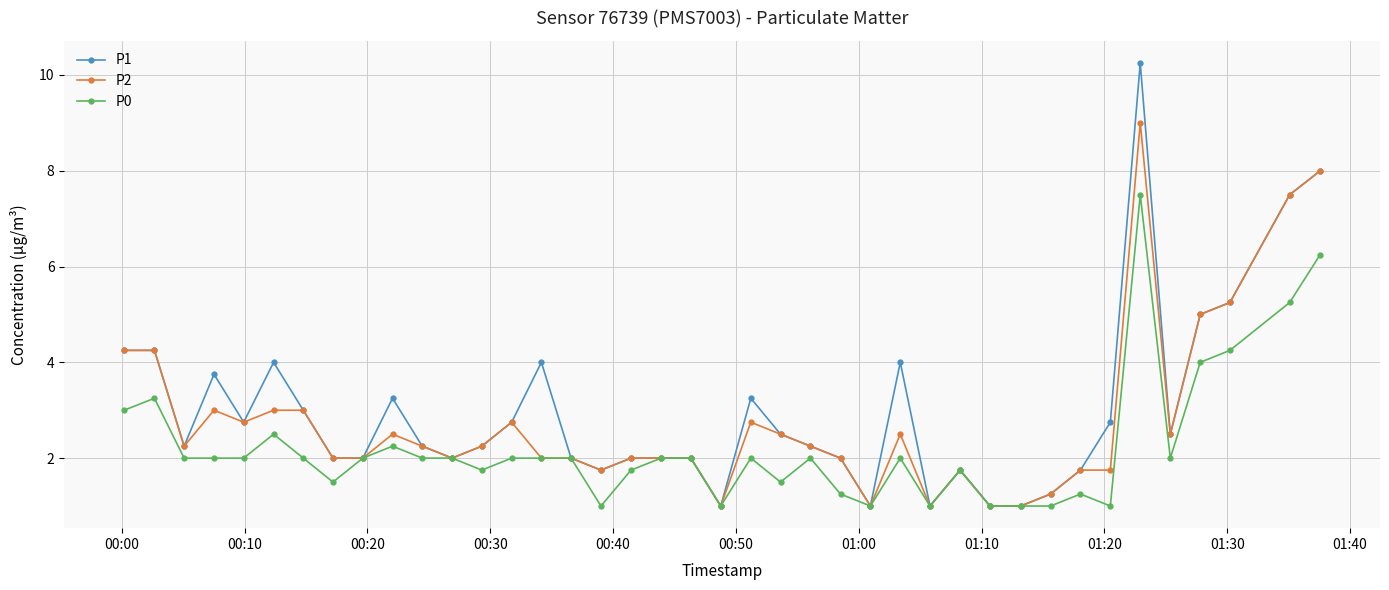

Which series has the widest spread of values?

P1